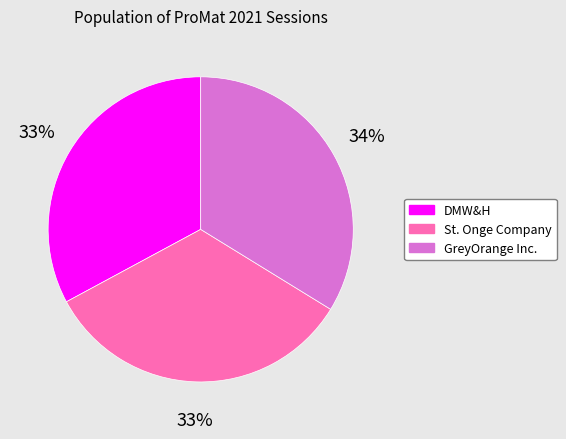

To the nearest percent, what is the average slice percentage?

33%